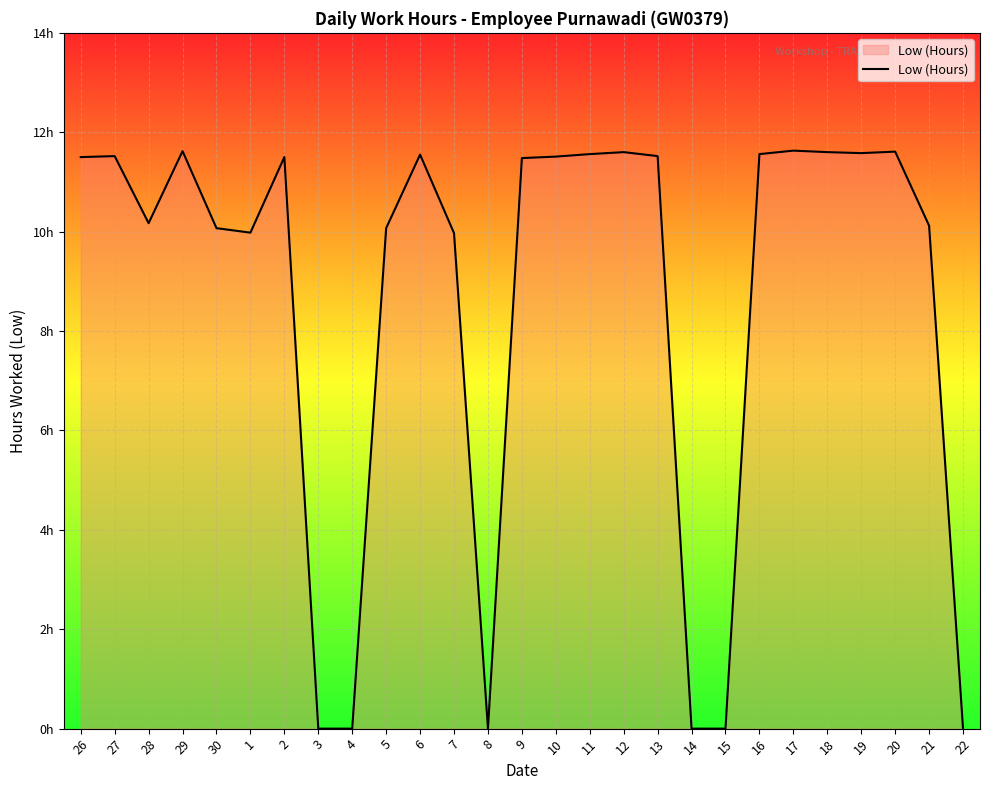

Approximately how many times larger is the value at 17 compared to 21?

1.1